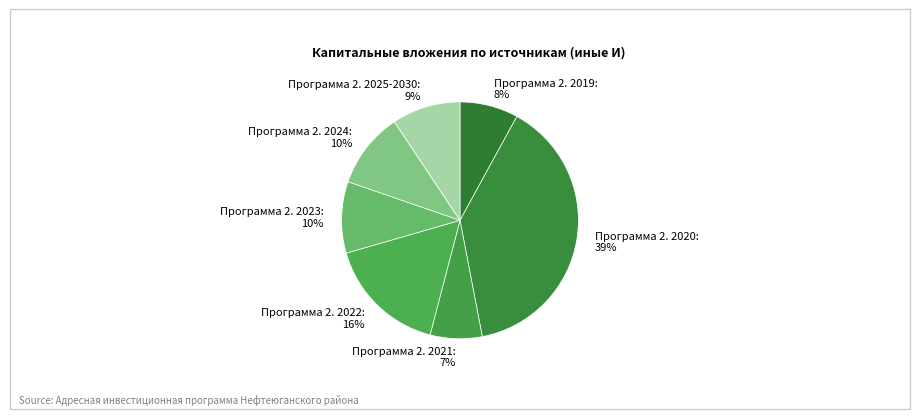

Approximately how many times larger is the value at Программа 2. 2019: 8% compared to Программа 2. 2025-2030: 9%?

0.9